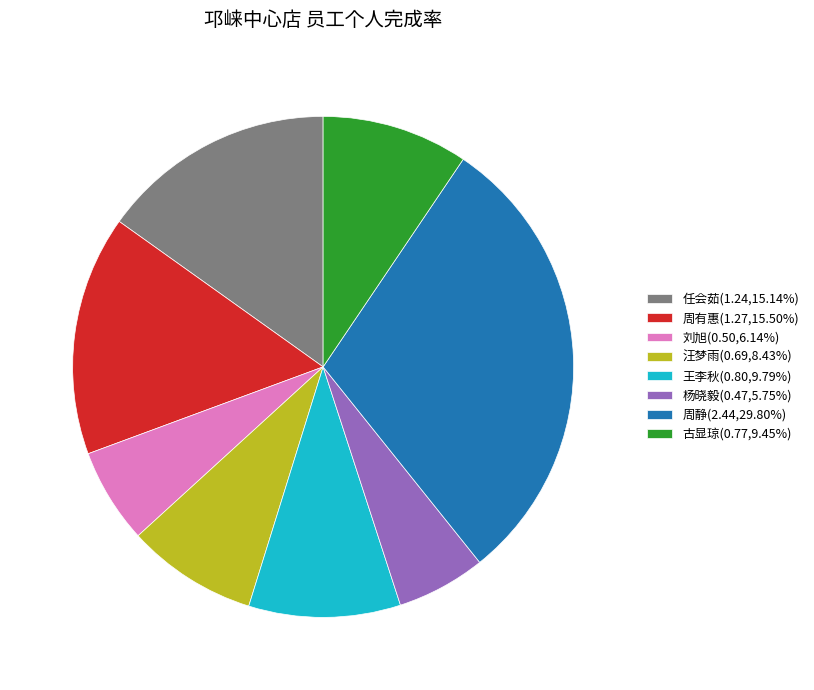

What is the ratio of the value at 古显琼(0.77,9.45%) to the value at 周静(2.44,29.80%)?

0.3